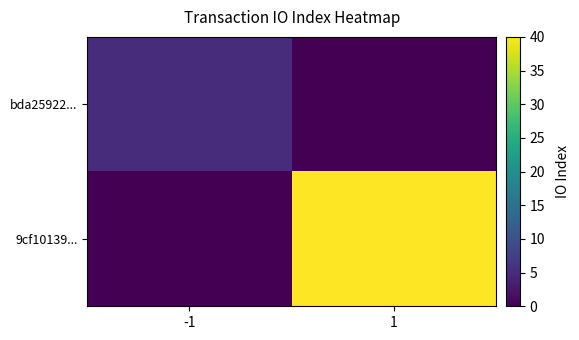

Reading left to right, transcribe all the data shown in this chart.

bda25922...: -1=5	1=0
9cf10139...: -1=0	1=40